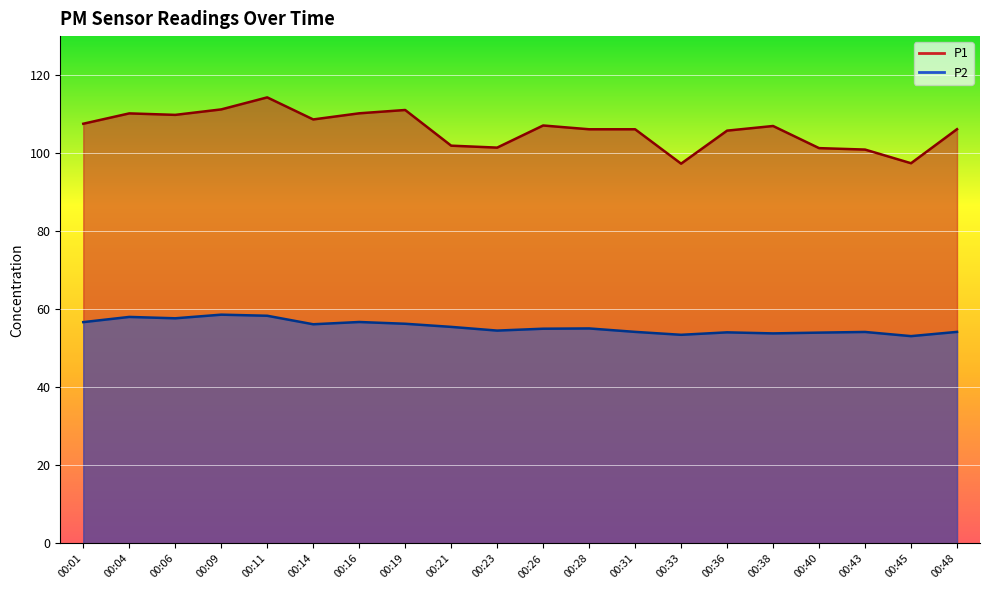

Is the value of P2 at 00:36 greater than the value of P1 at 00:23?

No